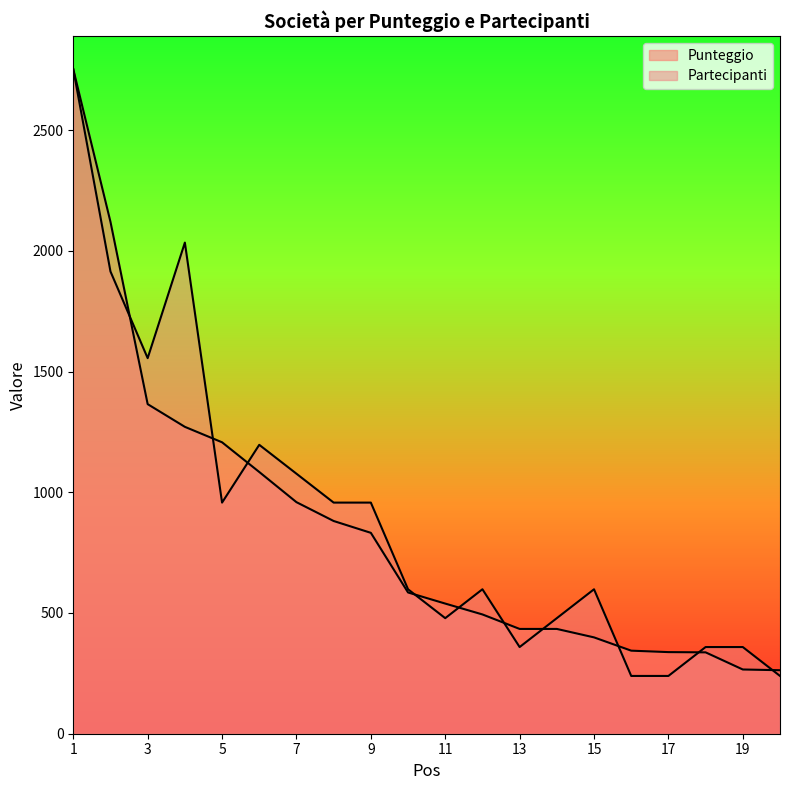

True or false: Partecipanti and Punteggio cross at least once.

True